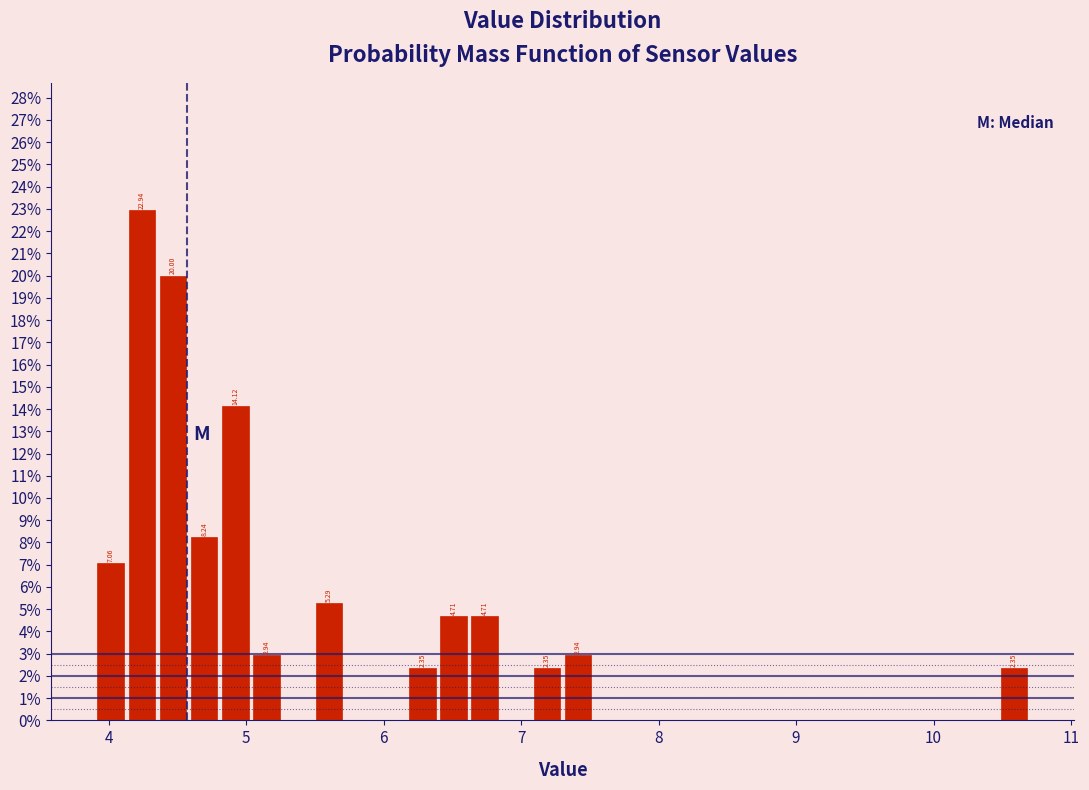

Read against the x-axis, roughly where is the centre of the tallest bar?

4.2